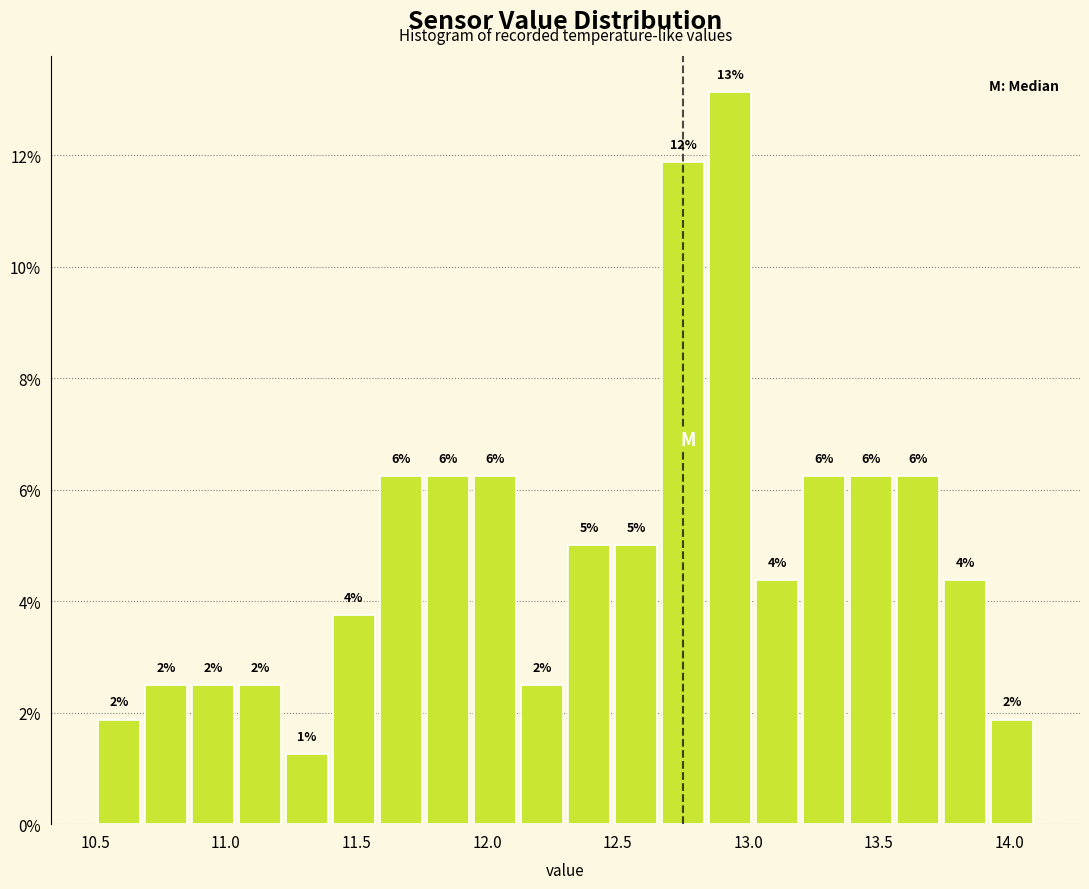

Read against the x-axis, roughly where is the centre of the tallest bar?

12.95